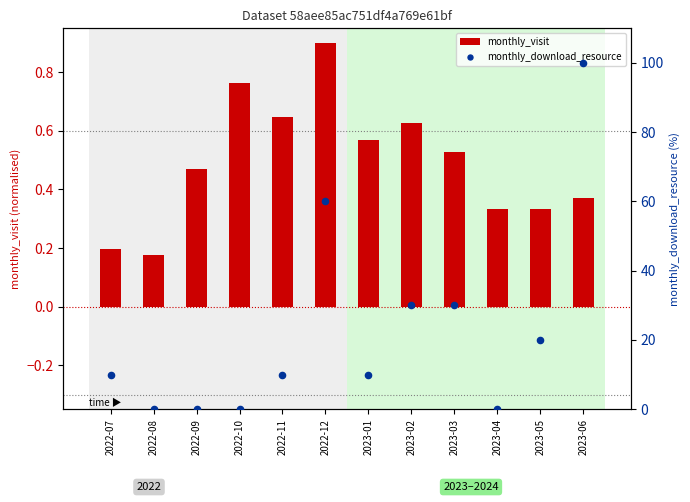

Is the value of monthly_download_resource at 2022-10 greater than the value of monthly_visit at 2023-01?

No